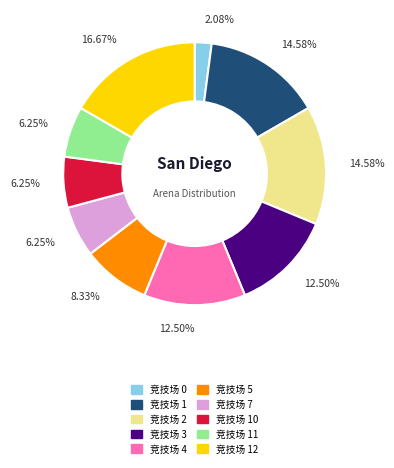

To the nearest percent, what is the difference between the largest and smallest slice percentages?

15%